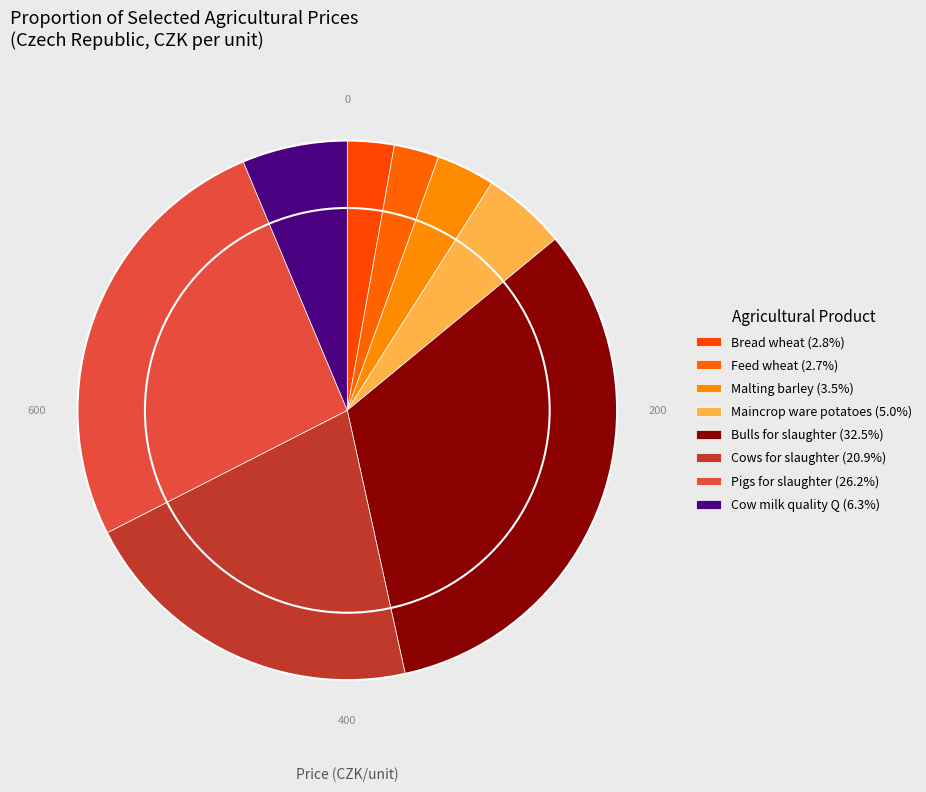

How many slices are in this pie chart?

8